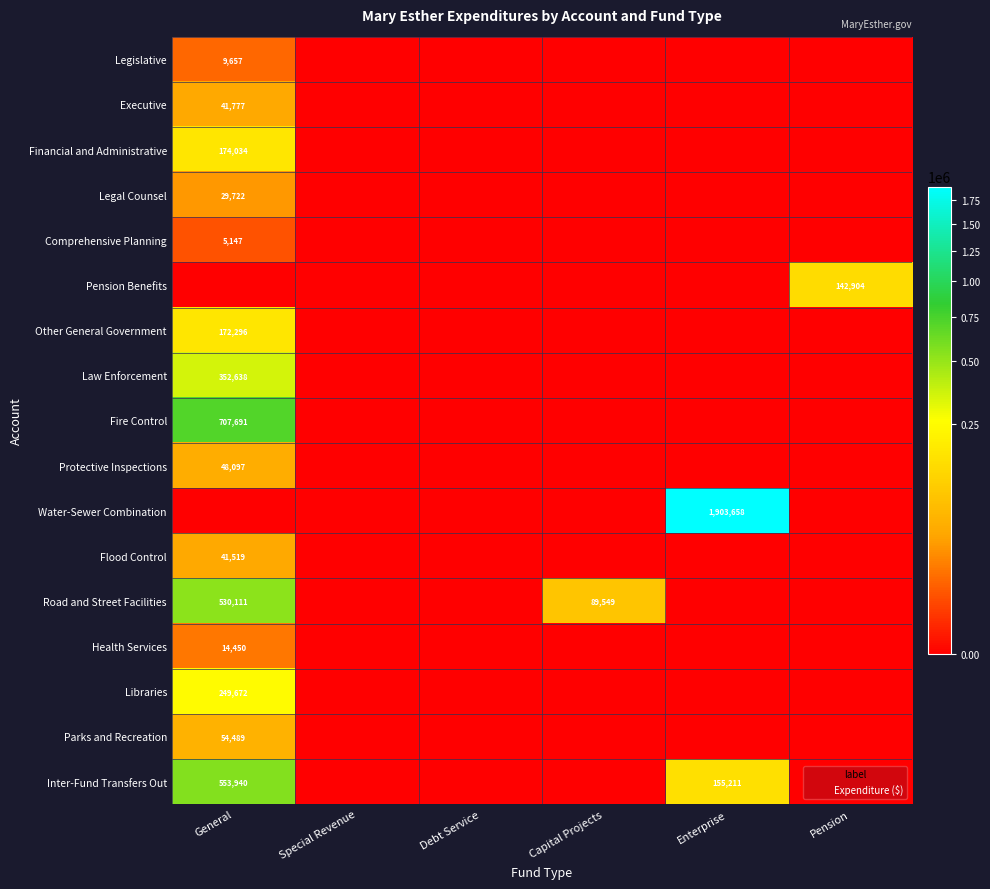

Which has a higher value, General or Pension?

General